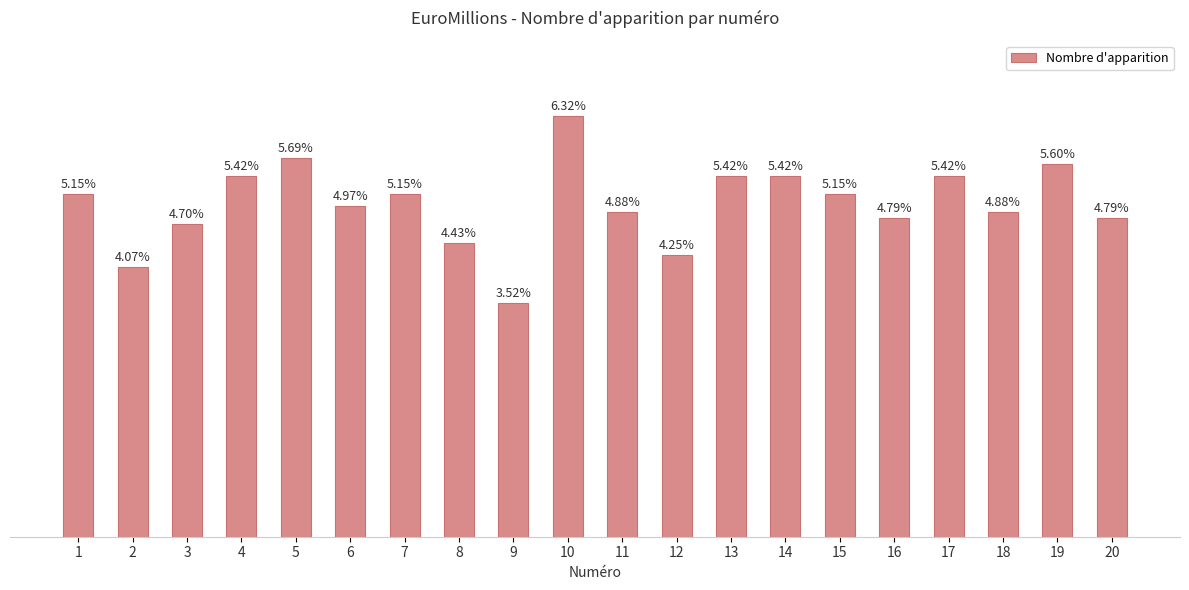

At which category does the chart reach its minimum across all series?

9